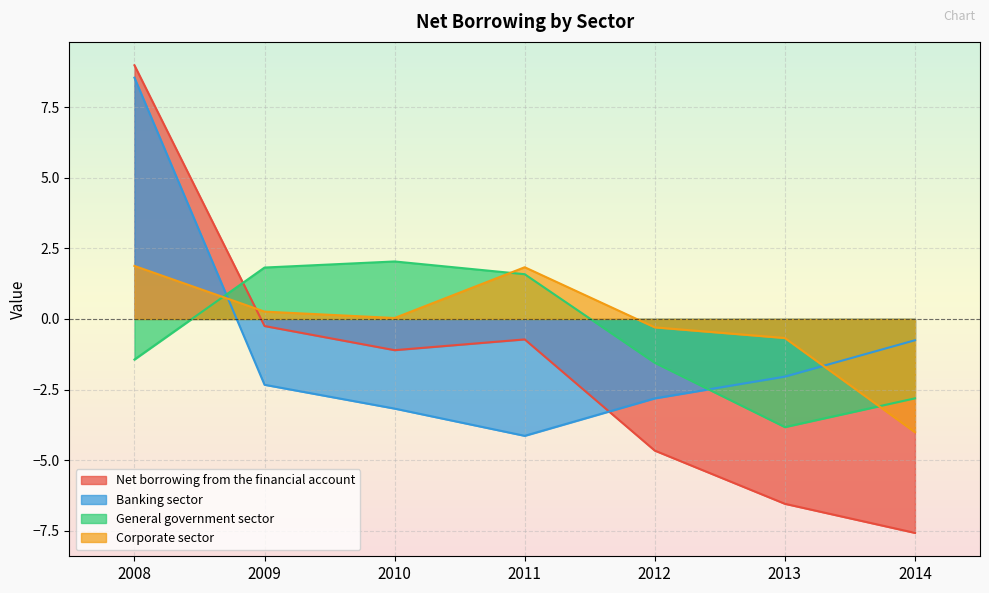

Where is the first local minimum for Net borrowing from the financial account?

2010